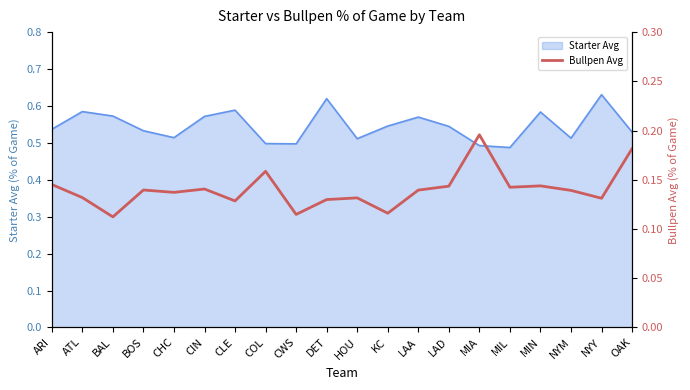

How many data points does each series have?

20